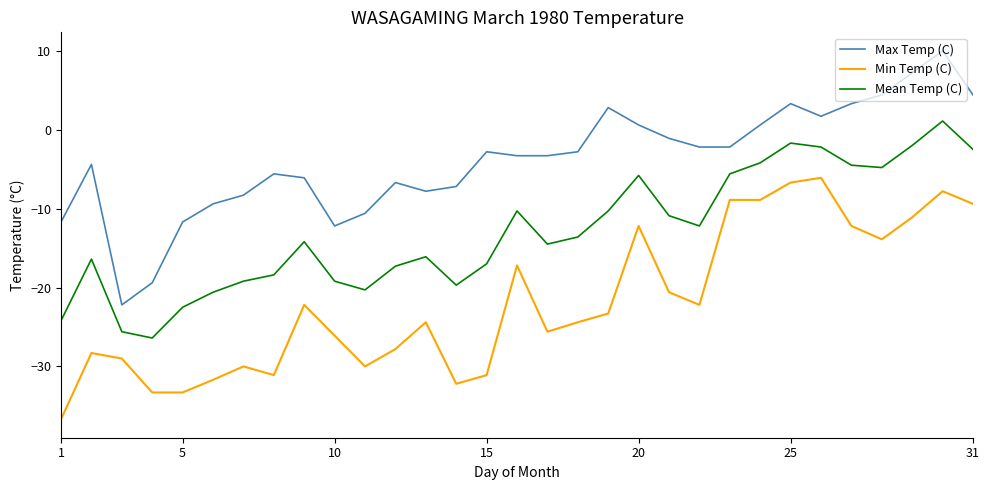

What is the difference between the maximum and minimum values in the Min Temp (C) series?

30.6